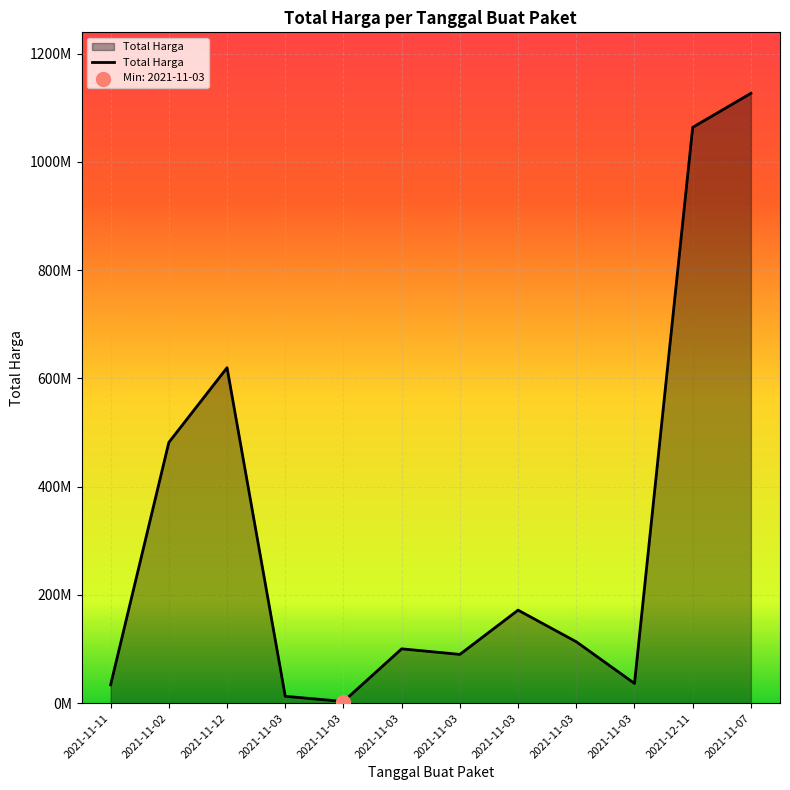

Which has a higher value, 2021-11-03 or 2021-11-03?

2021-11-03